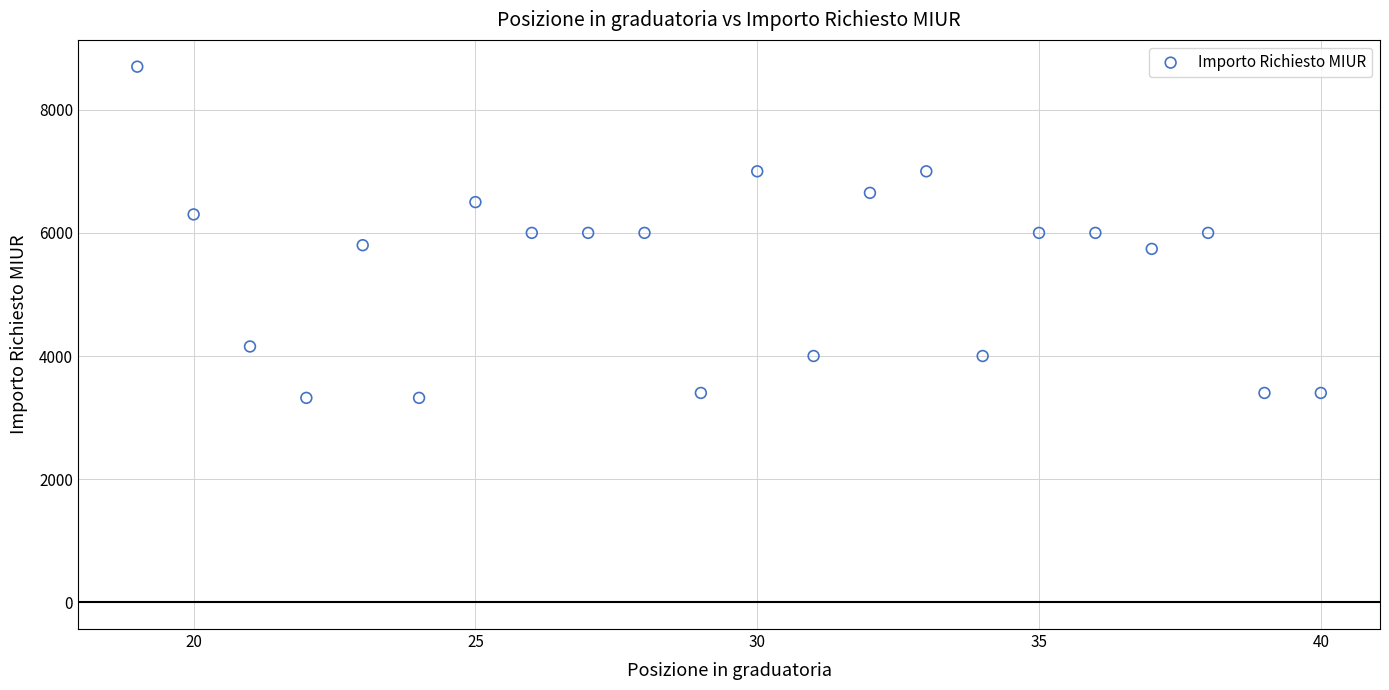

What is the range of X values (max minus min)?

21.0